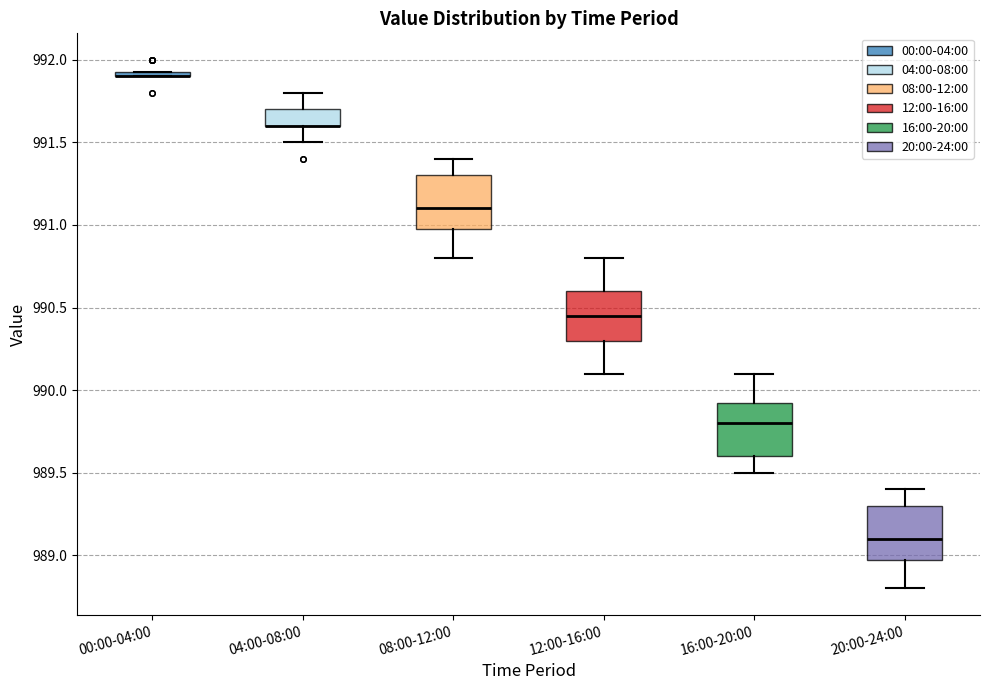

Where does the lower whisker of the box for 08:00-12:00 end on the y-axis? The values are not printed on the chart, so give them approximately, as read against the axis.

990.80